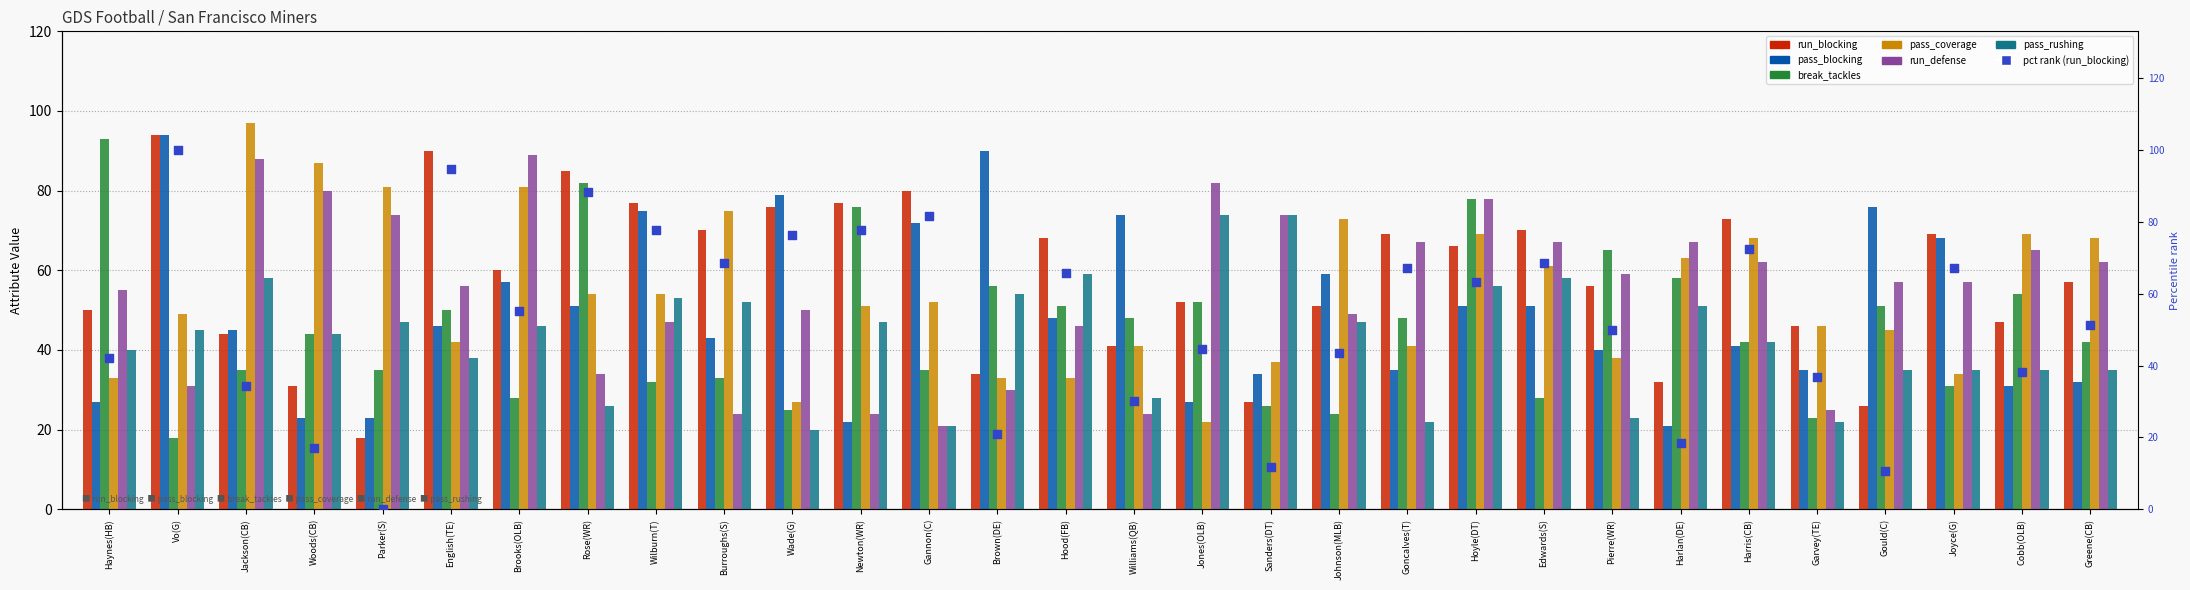

At which category is the sum across all series the highest?

Hoyle(DT)